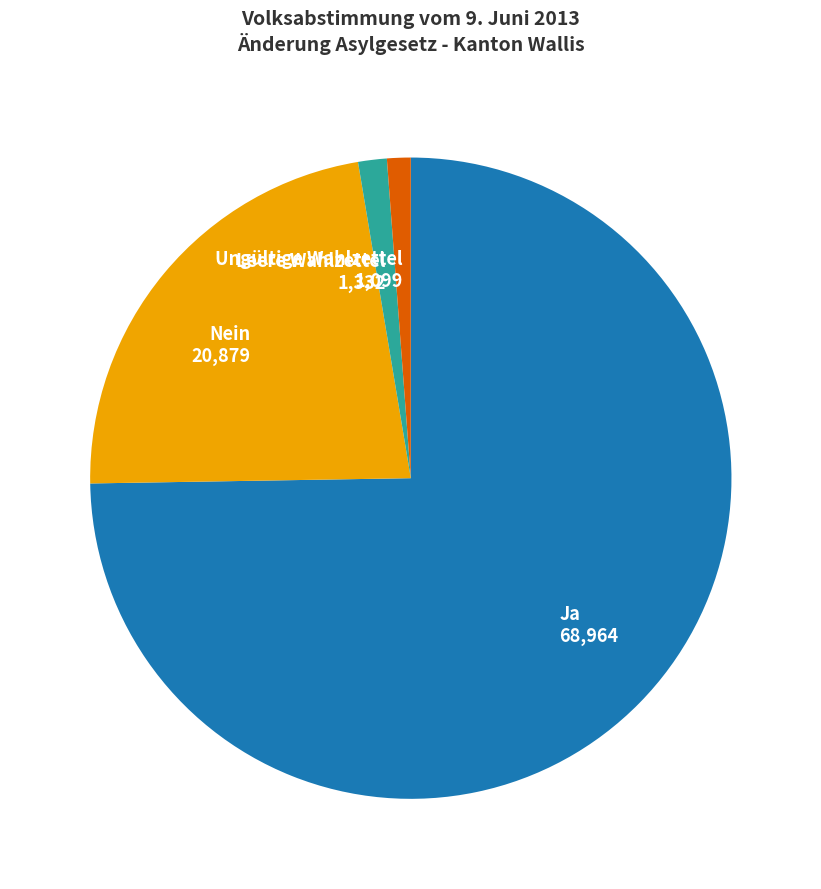

Which slice is the largest?

Ja